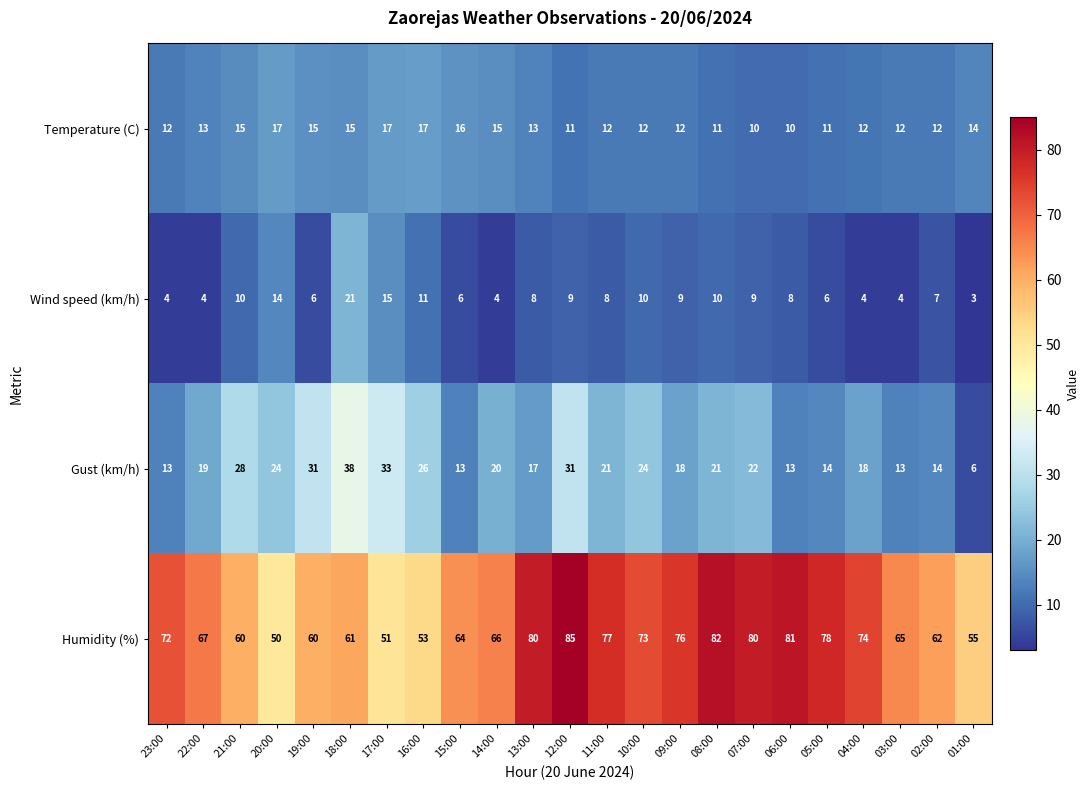

At 22:00, list the series in order from smallest to largest.

Wind speed (km/h), Temperature (C), Gust (km/h), Humidity (%)